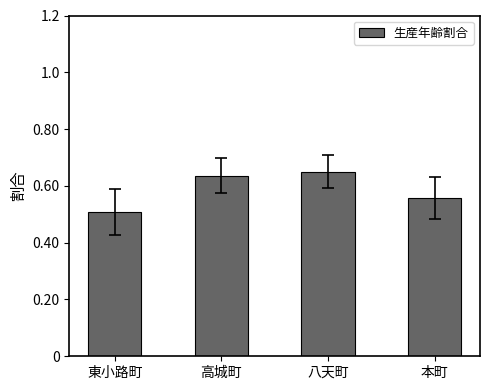

Which category has the lowest value across all series?

東小路町